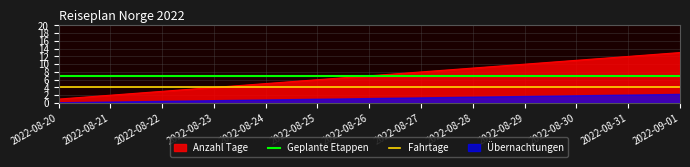

What is the label of the 5th point from the left?

2022-08-24